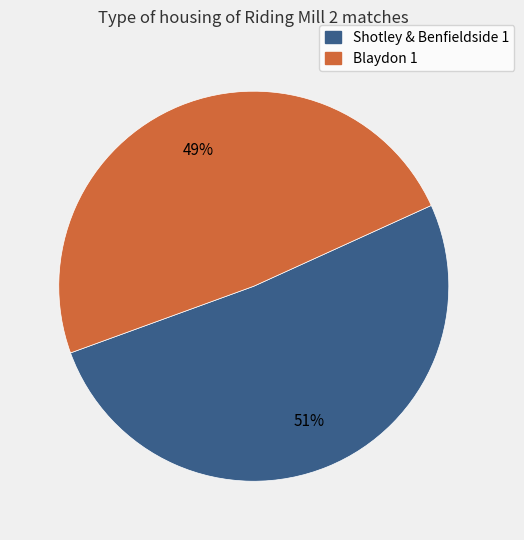

Is it true that Blaydon 1 is 49% of the pie?

True